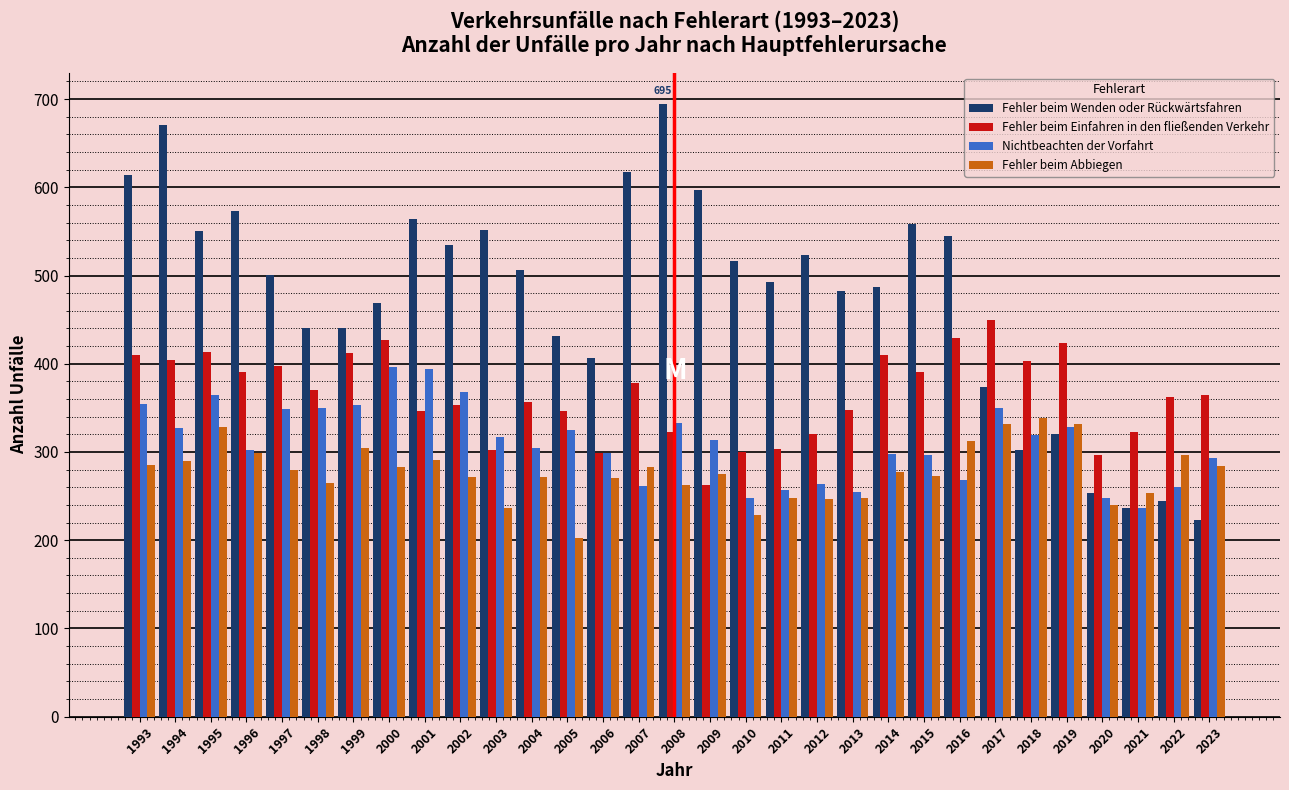

What is the difference between the maximum and minimum values in the Fehler beim Abbiegen series?

135